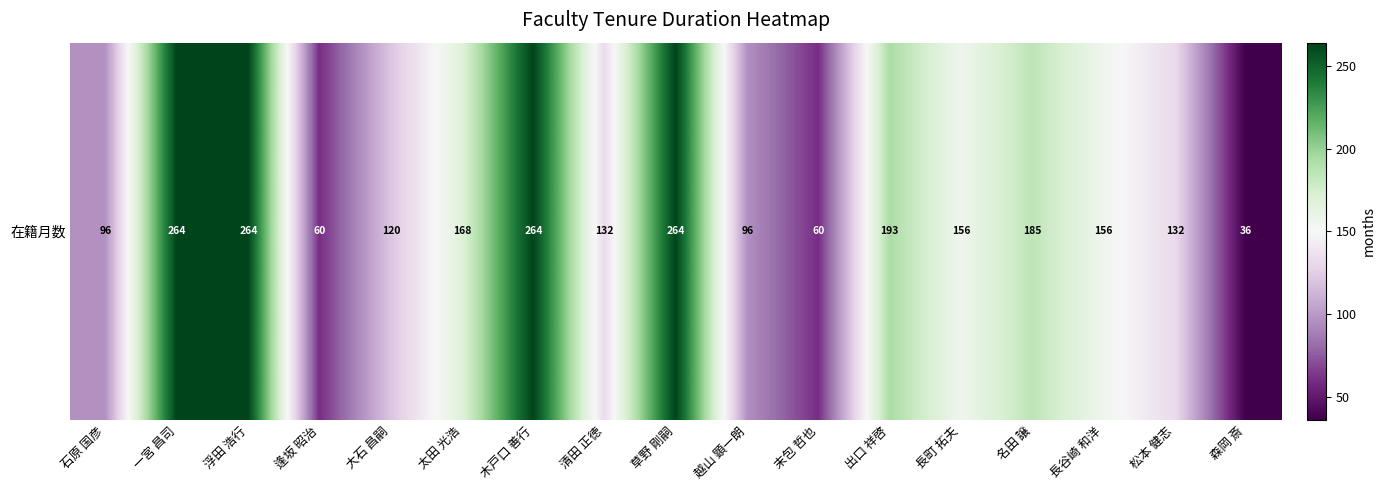

What is the change in value from 浮田 浩行 to 出口 祥啓?

-71